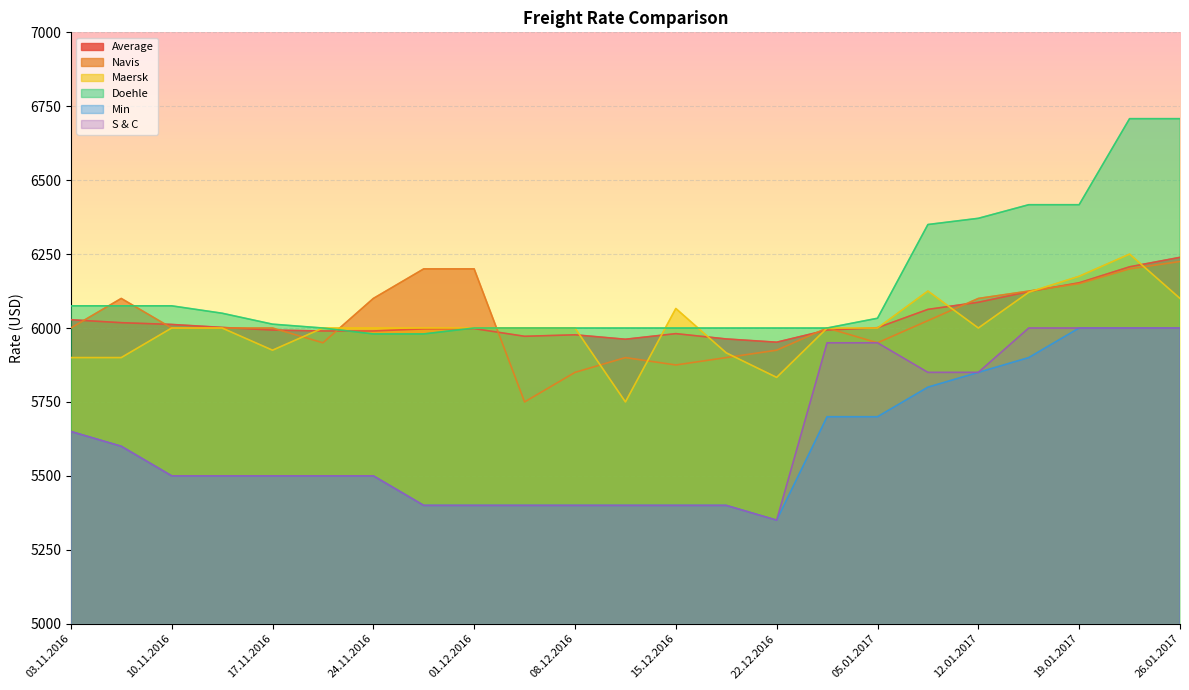

True or false: Min and Maersk cross at least once.

False